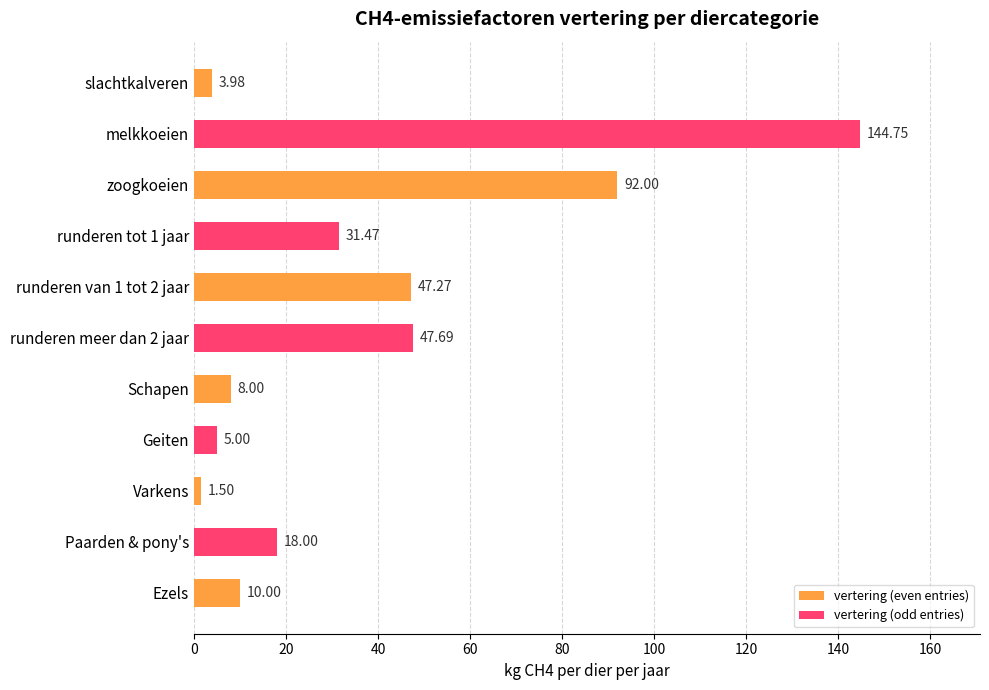

Which label corresponds to the smallest value in the chart?

Varkens